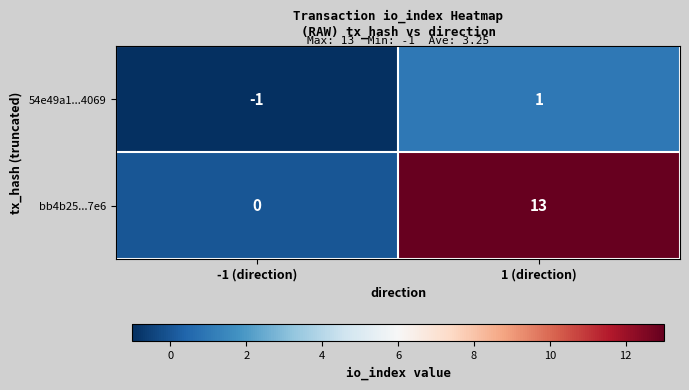

Reading left to right, extract all data points from this chart.

54e49a1...4069: -1	1
bb4b25...7e6: 0	13